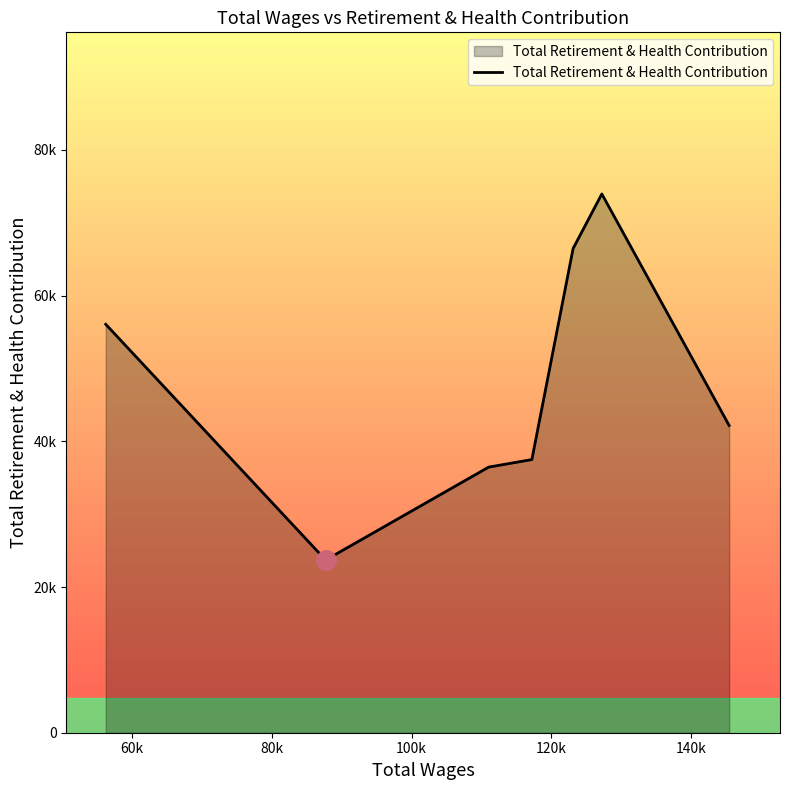

Is this an area chart (filled region under the line)?

Yes